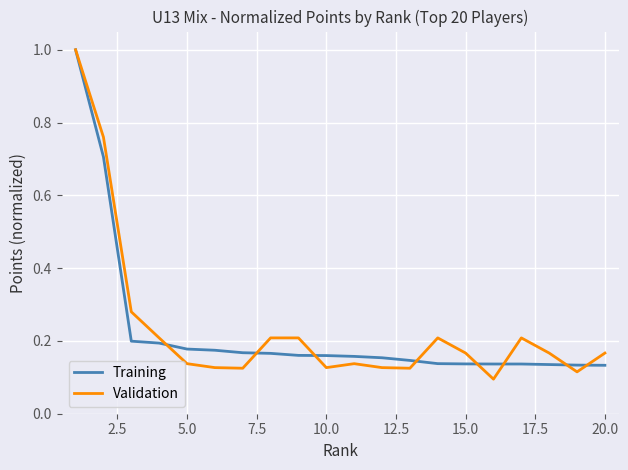

What is the greatest value displayed?

1.0